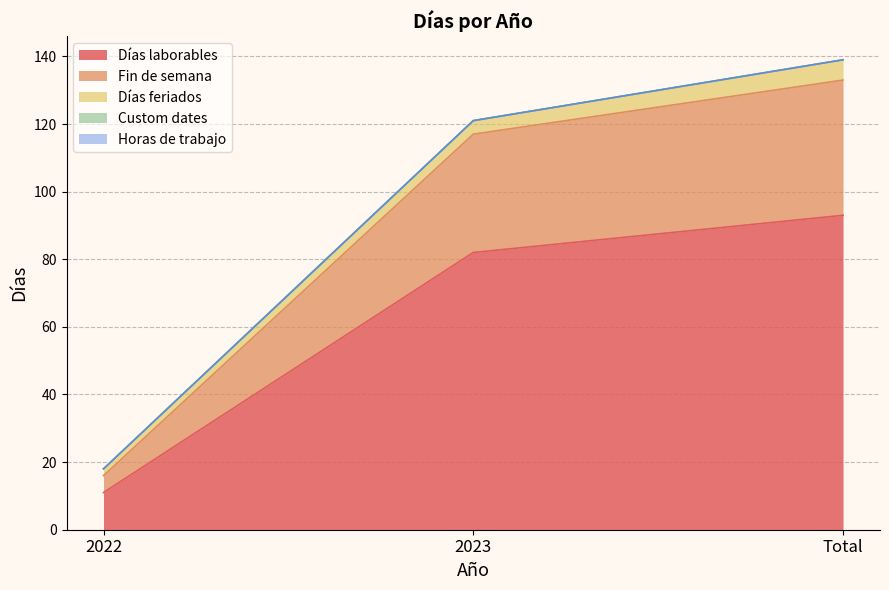

What is the sum of the Días laborables values at 2022 and 2023?

93